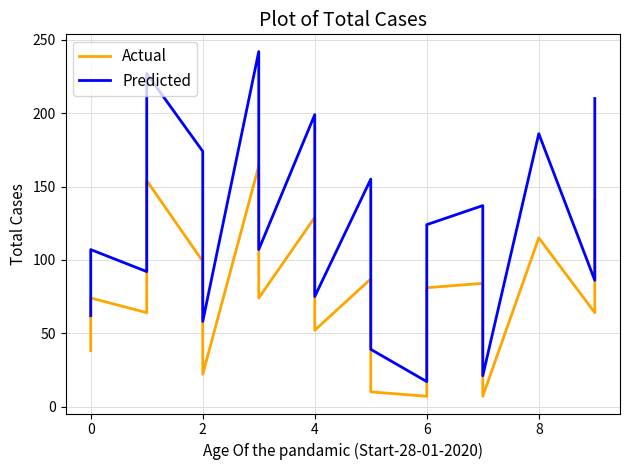

How many interior local peaks does the Predicted series have?

7